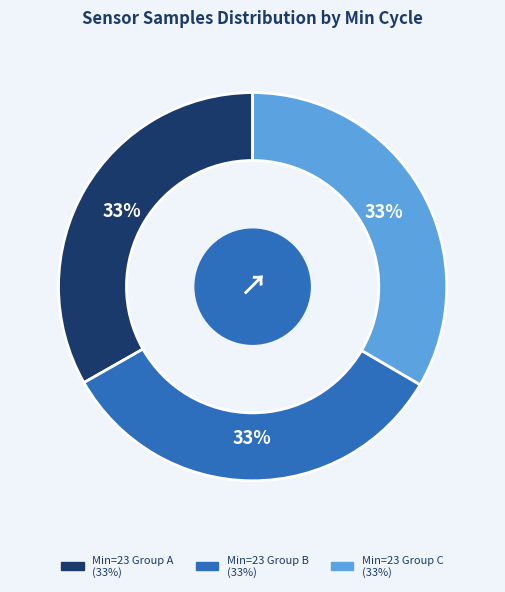

Is there any slice that represents more than half of the pie?

No